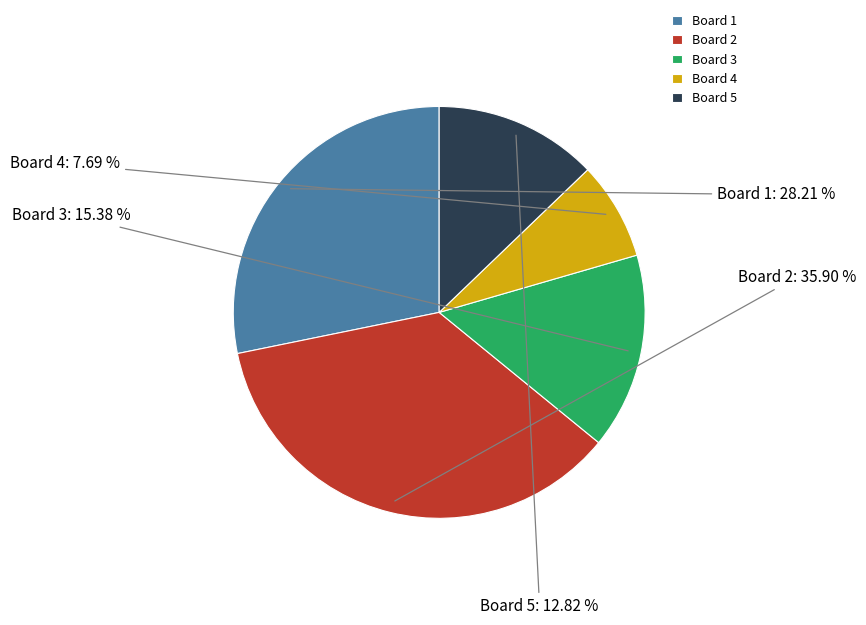

To the nearest percent, what portion does Board 3 represent?

15%